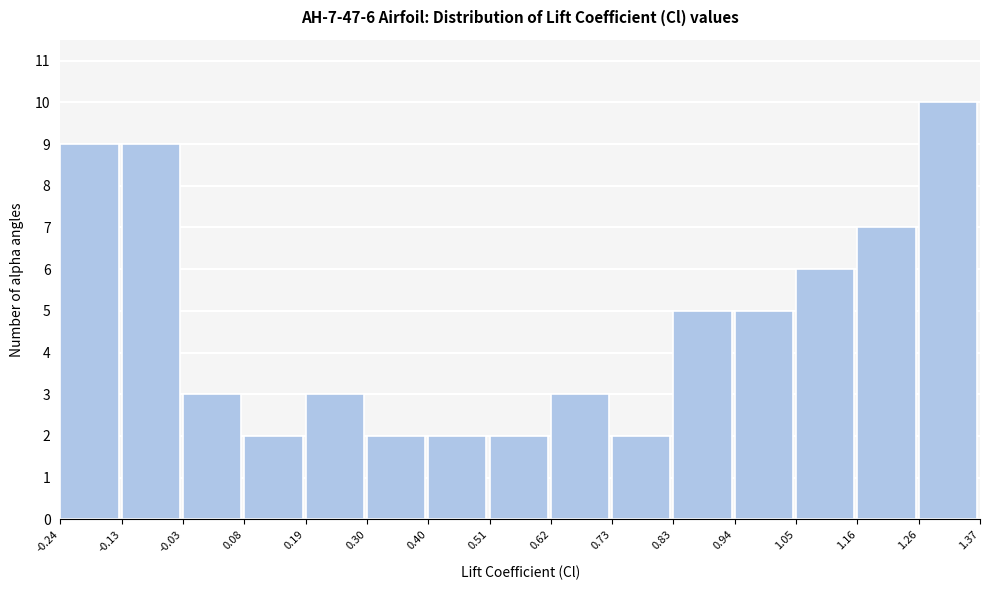

Which range on the x-axis has the tallest bar?

1.26 to 1.37